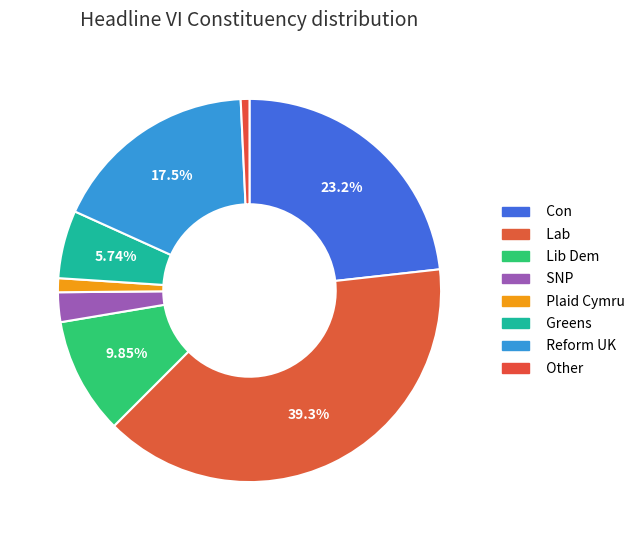

How many slices are in this pie chart?

8